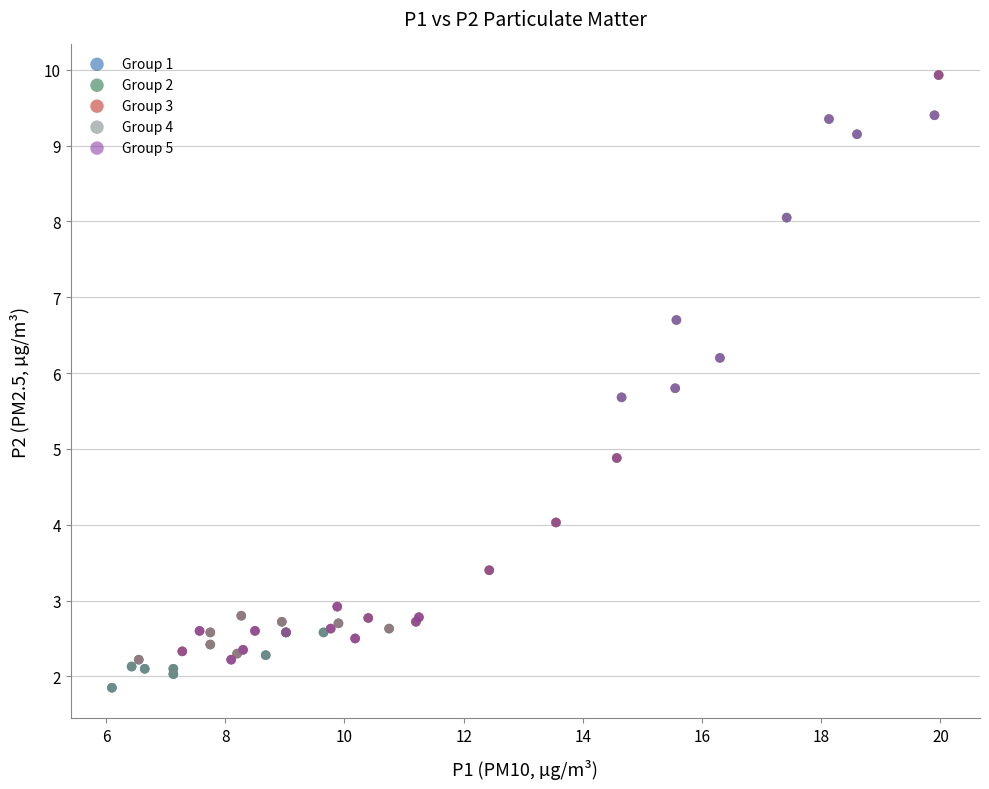

What are all the series names shown in the legend?

Group 1, Group 2, Group 3, Group 4, Group 5